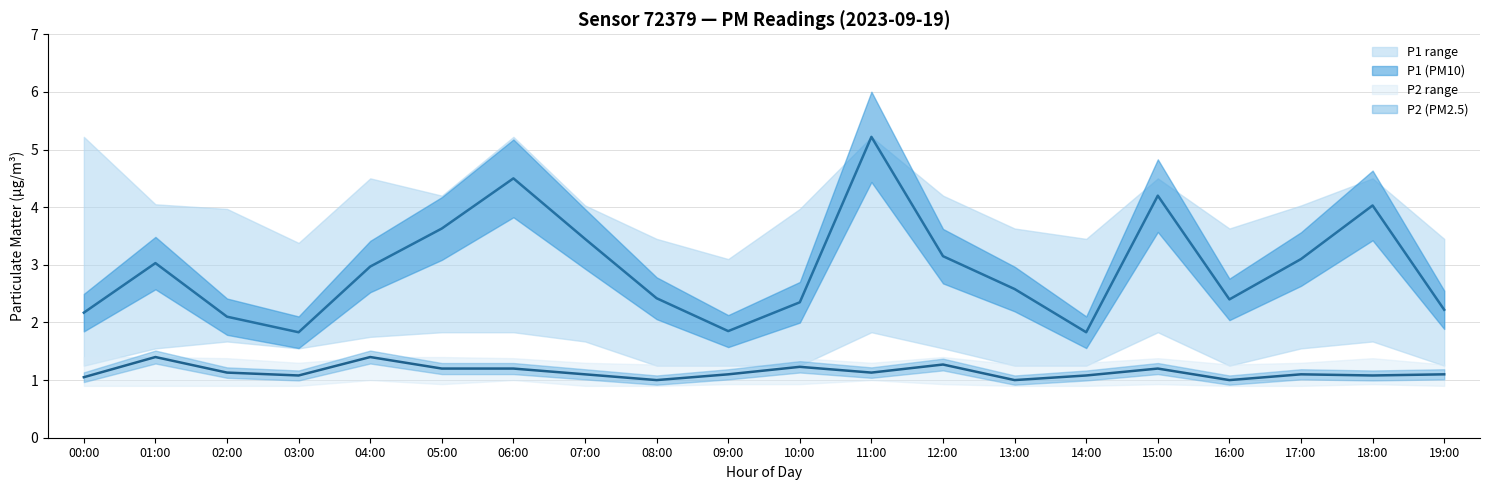

True or false: P1_upper and P2_upper cross at least once.

False